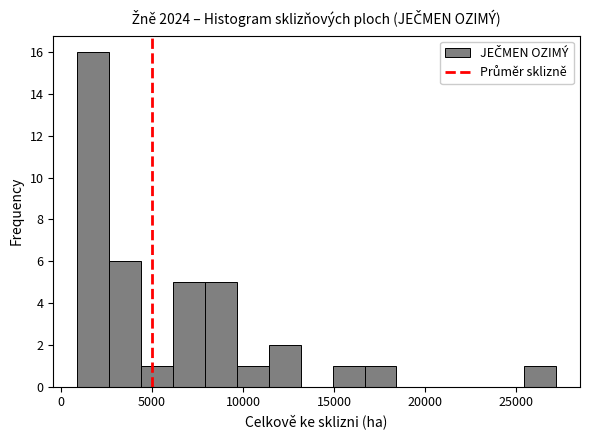

Around what value on the x-axis is the tallest bar? Give the approximate position of its centre, as read against the axis.

2000